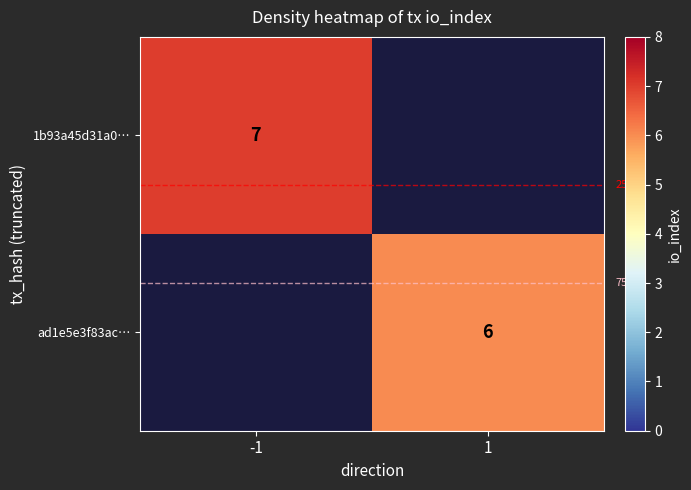

True or false: ad1e5e3f83ac… has a value of 6 at 1.

True